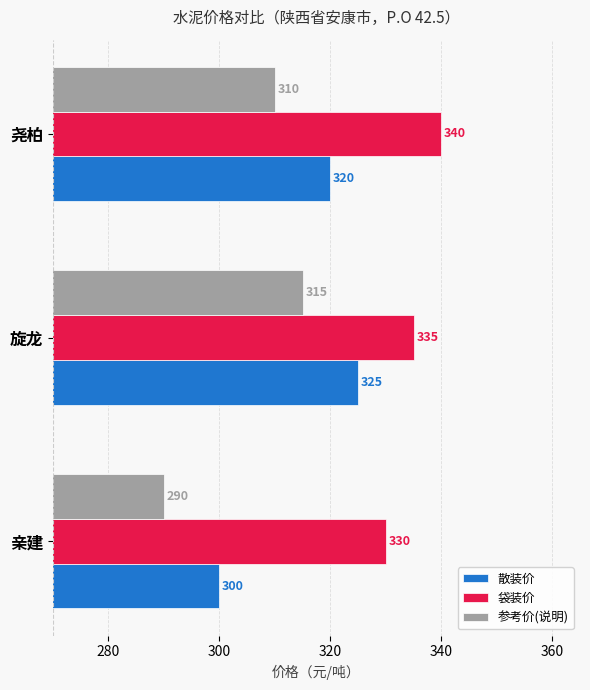

What is the spread (max minus min) of values at 亲建?

40